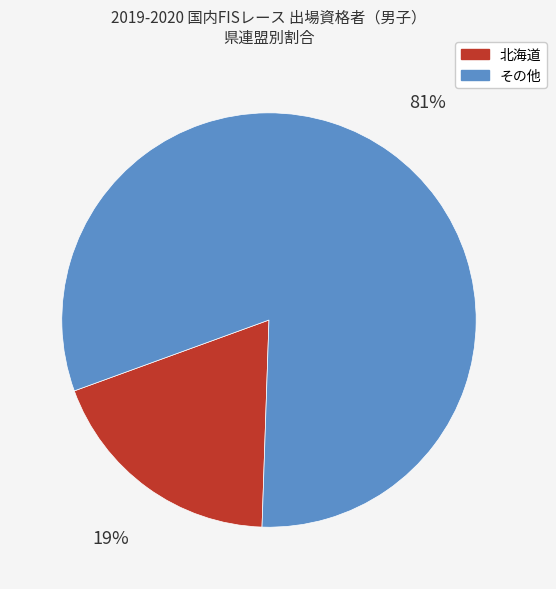

Is there a majority slice in this chart?

Yes